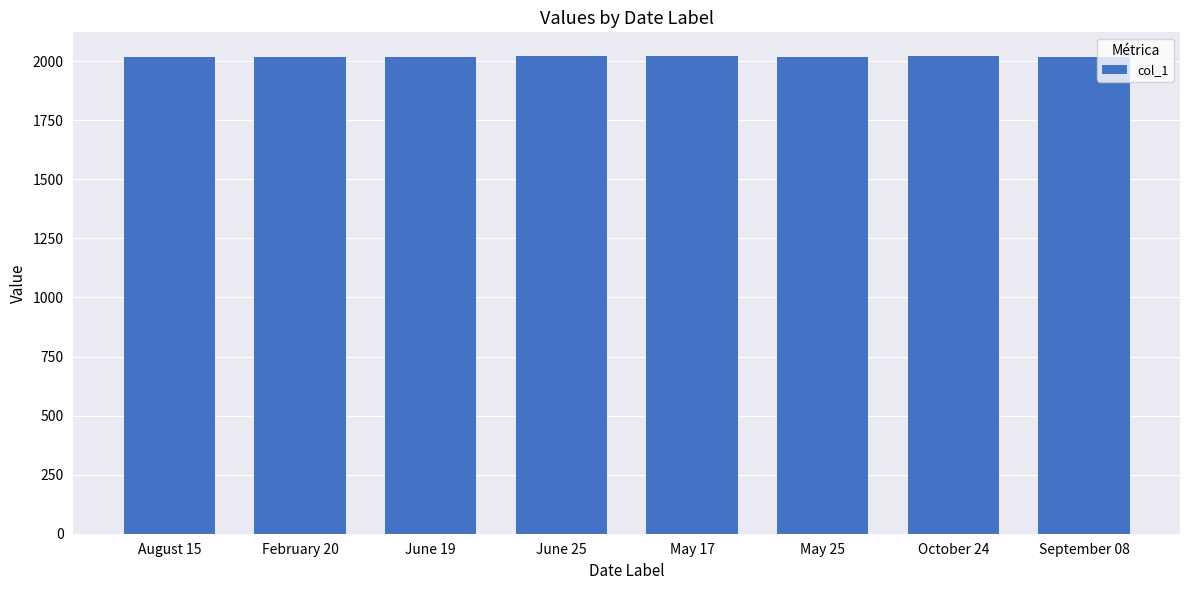

What is the ratio of the value at June 25 to the value at June 19?

1.0